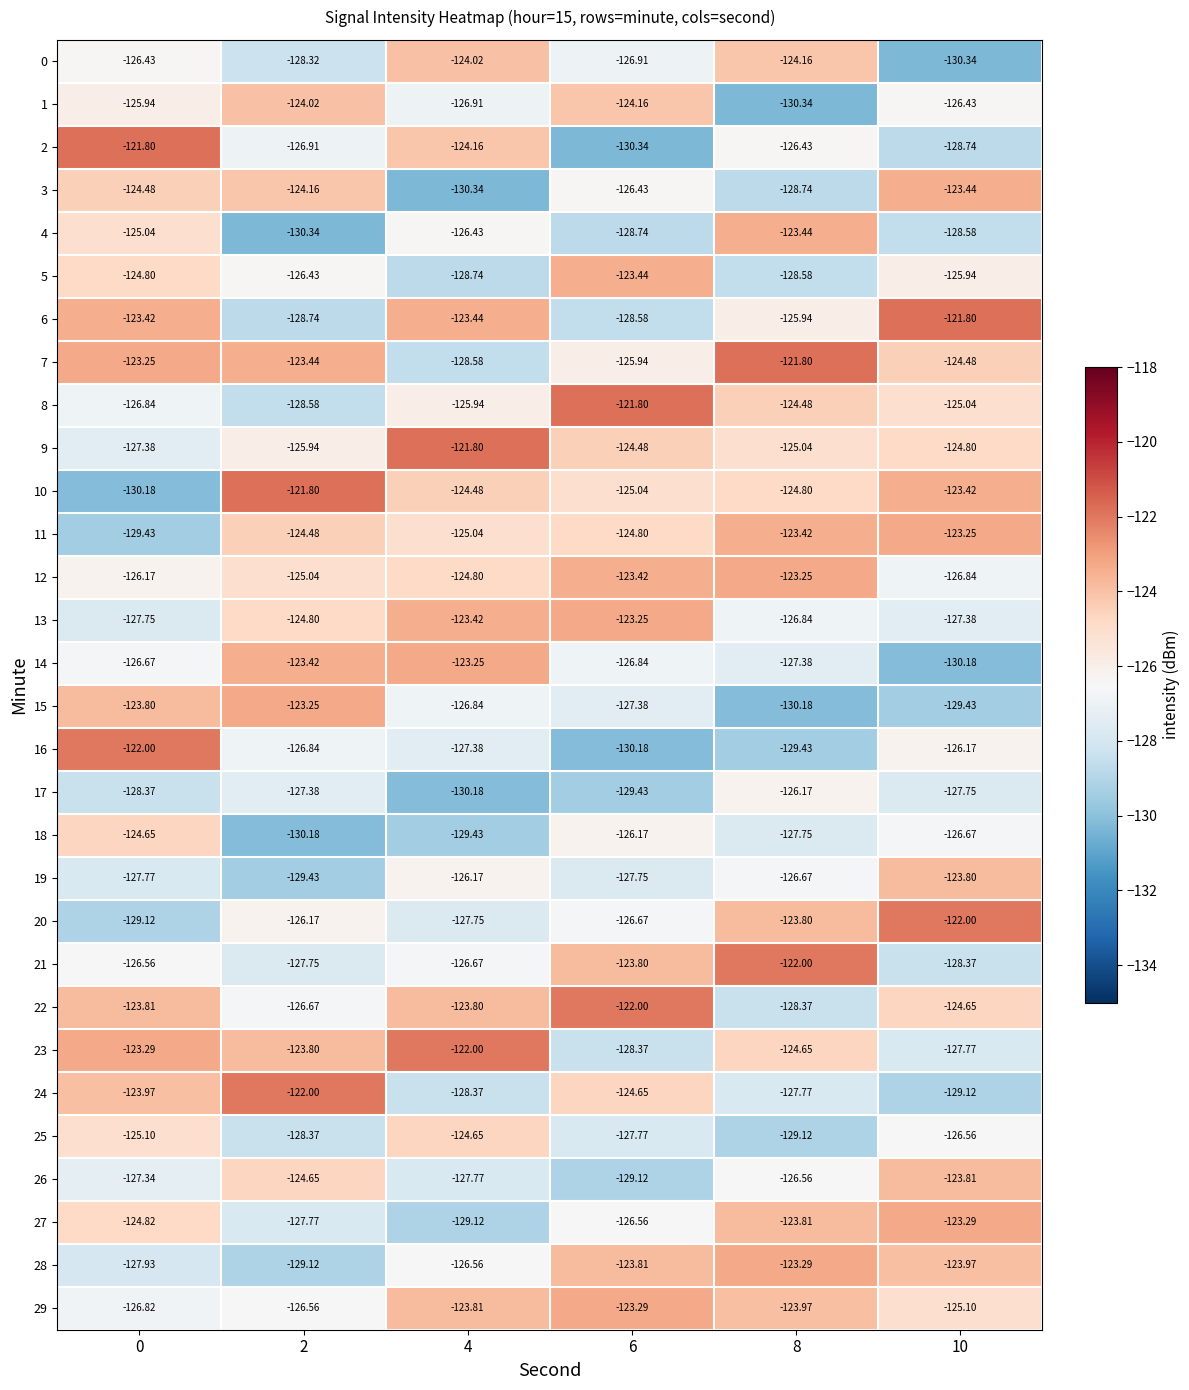

Is the value of 18 at 8 greater than the value of 17 at 0?

Yes